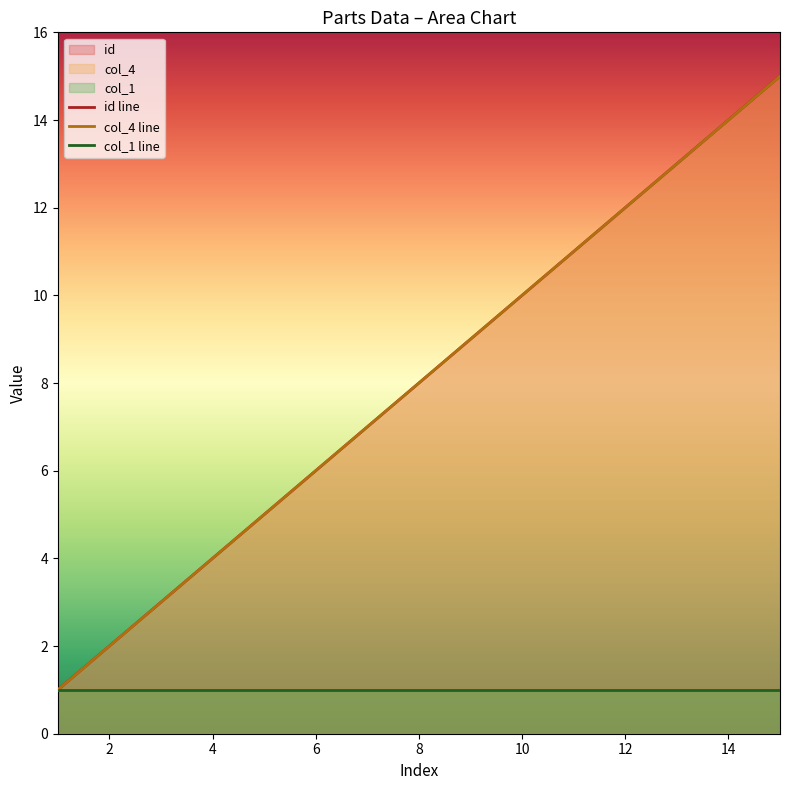

How many data points does each series have?

15